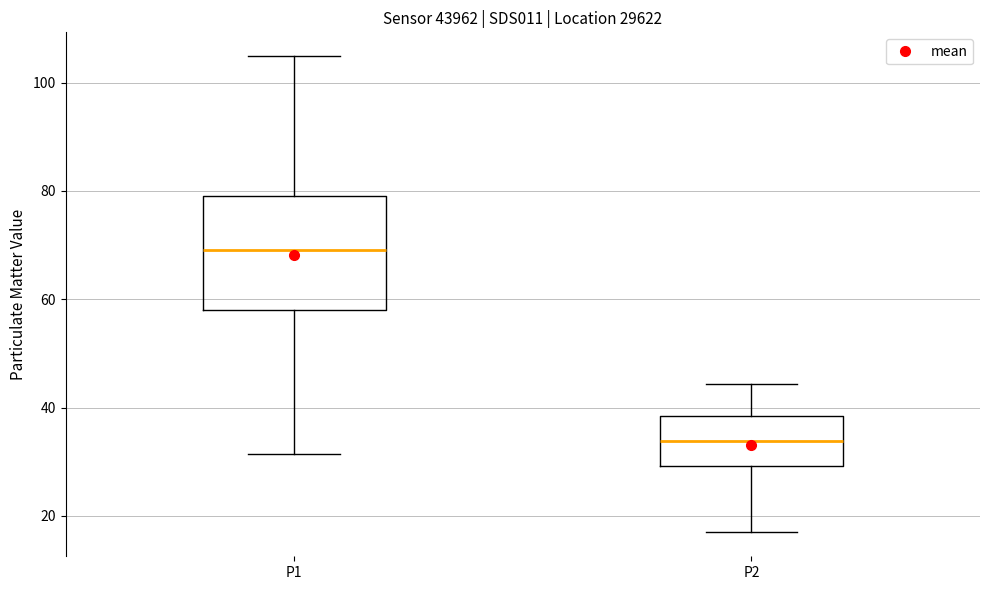

Reading left to right, transcribe this box plot: for each box, give where its median line is, the range the box spans, and where its two whiskers end, as read against the y-axis. The values are not printed on the chart, so give them approximately, as read against the axis.

P1: median 70, box 58 to 80, whiskers 32 to 104
P2: median 34, box 30 to 38, whiskers 16 to 44